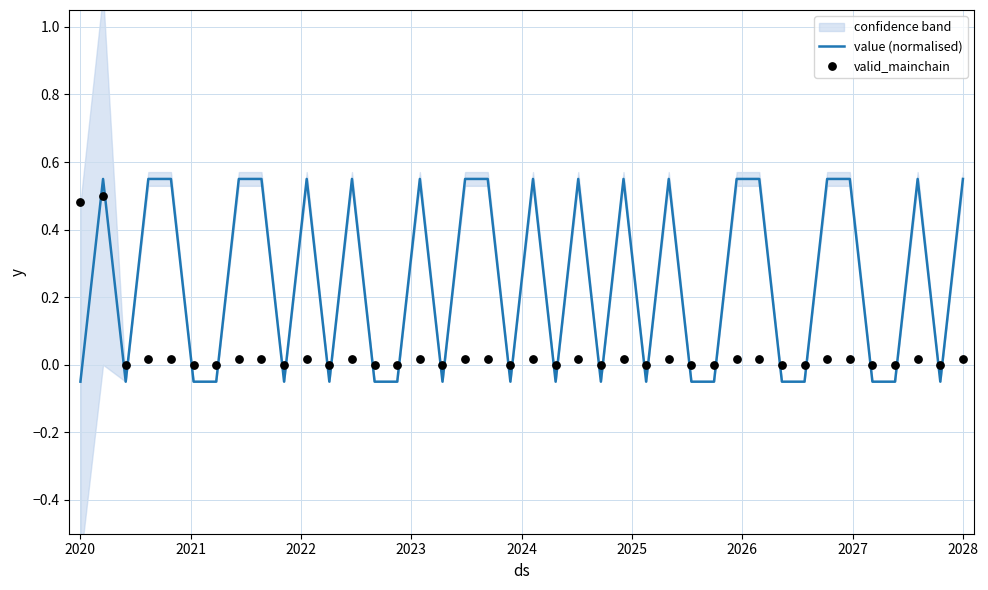

Which series contains the lowest Y value?

value (normalised)